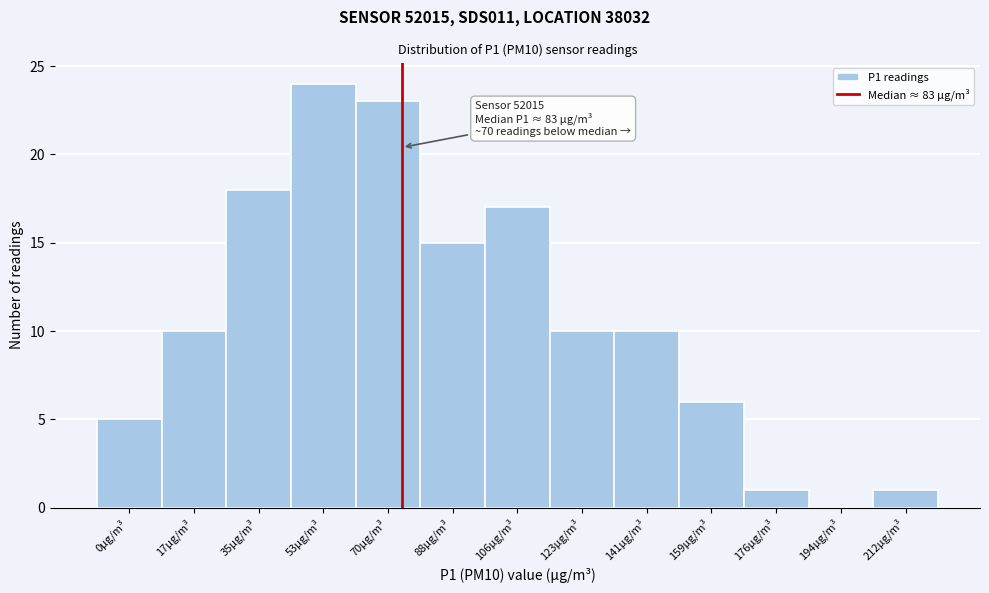

Reading left to right, list all the values displayed in this chart.

0µg/m³=5	17µg/m³=10	35µg/m³=18	53µg/m³=24	70µg/m³=23	88µg/m³=15	106µg/m³=17	123µg/m³=10	141µg/m³=10	159µg/m³=6	176µg/m³=1	194µg/m³=0	212µg/m³=1